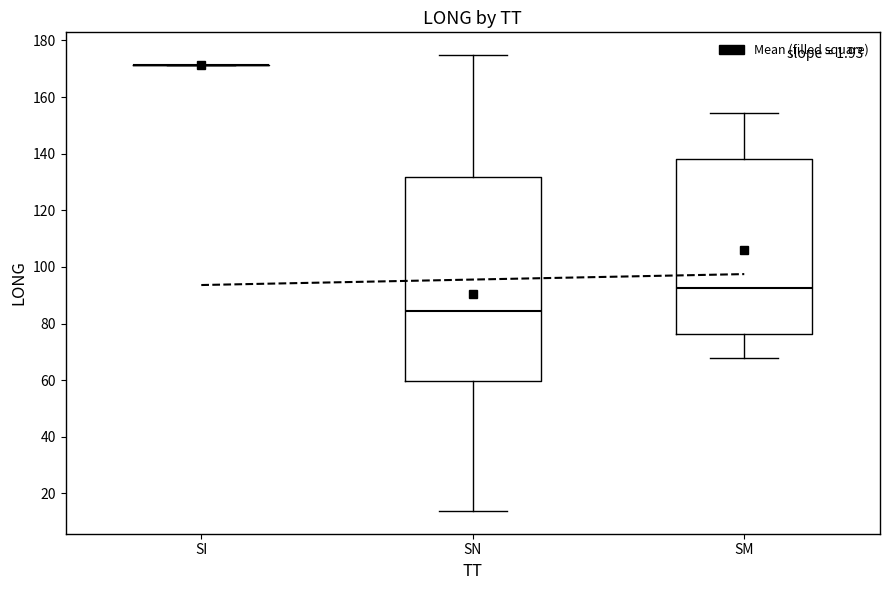

Comparing the boxes themselves (not the whiskers), which one is the tallest?

SN